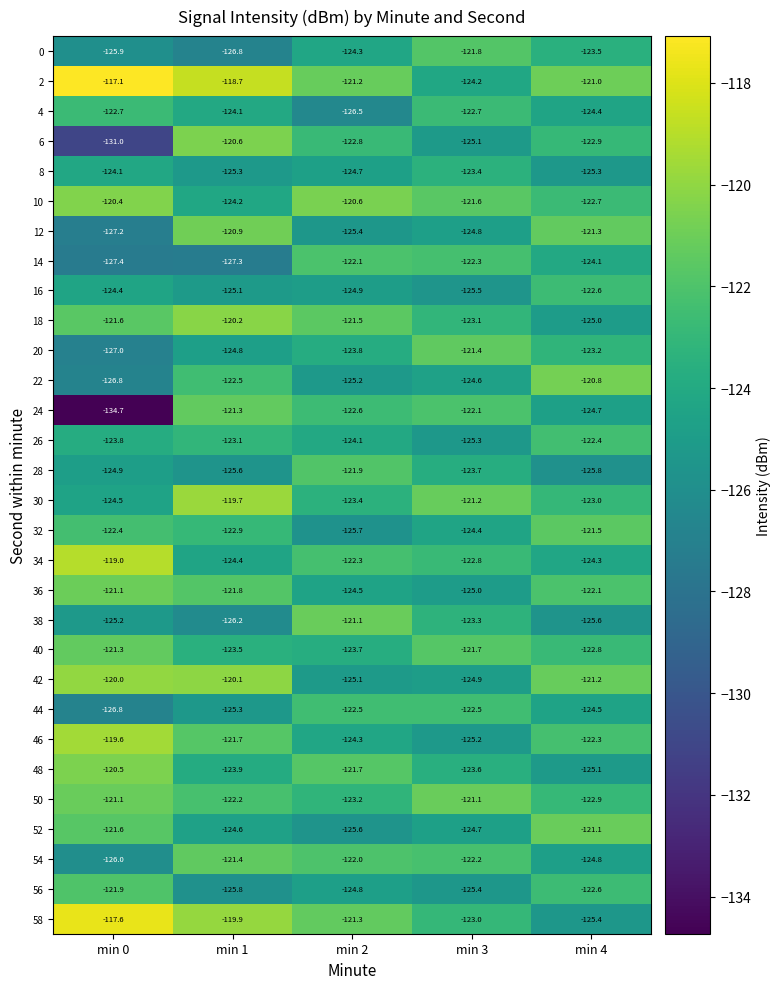

Which category has the lowest value across all series?

min 0